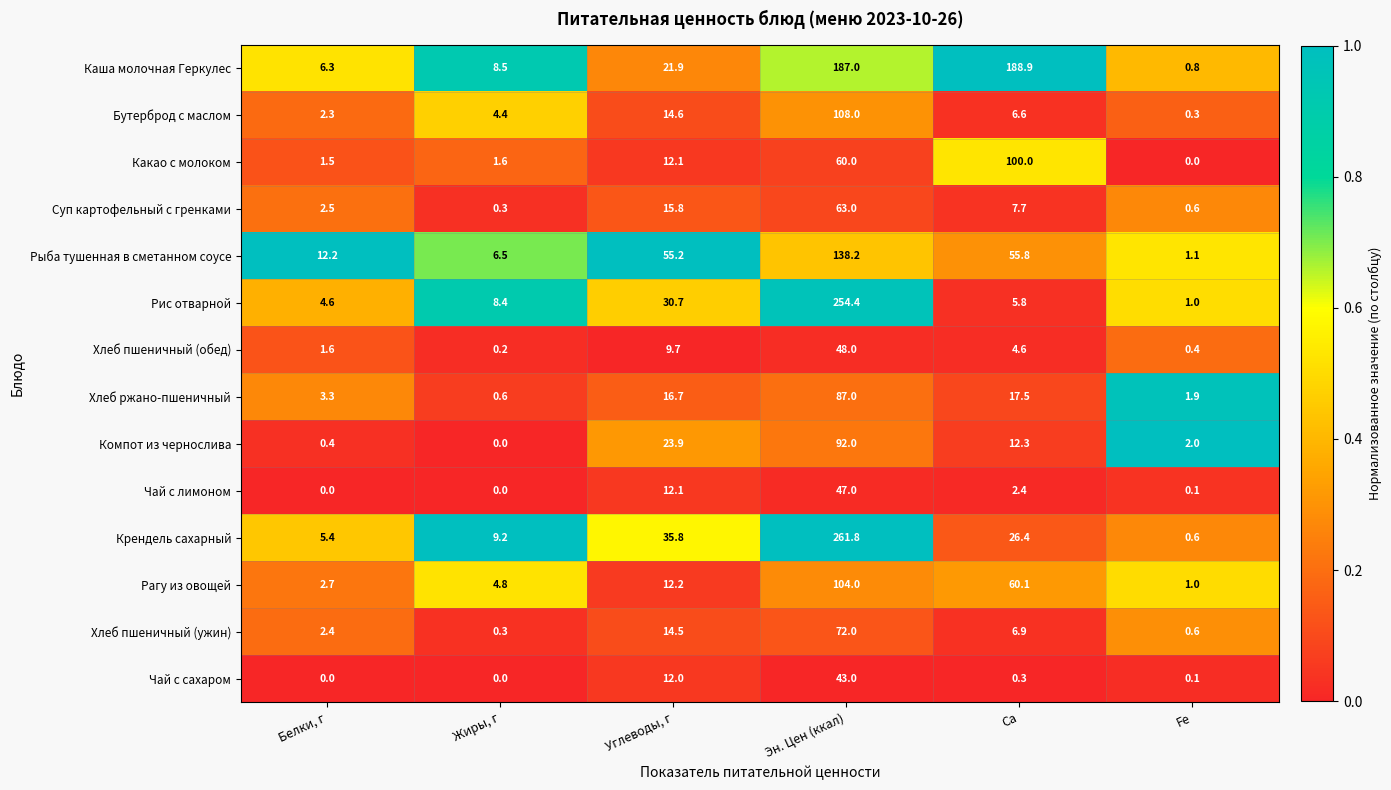

True or false: Компот из чернослива has a value of 21.8 at Ca.

False